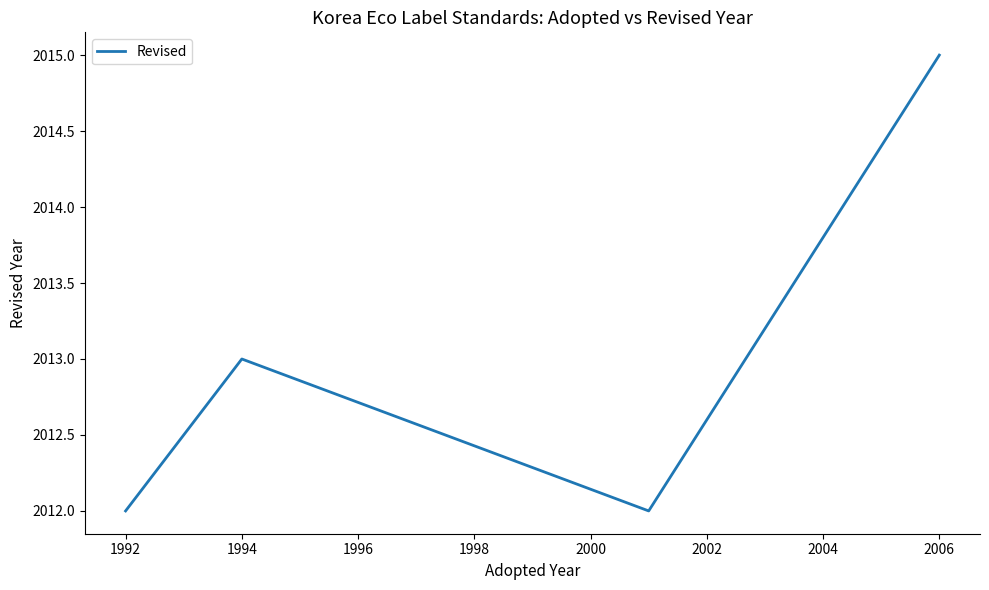

What is the smallest value displayed?

2012